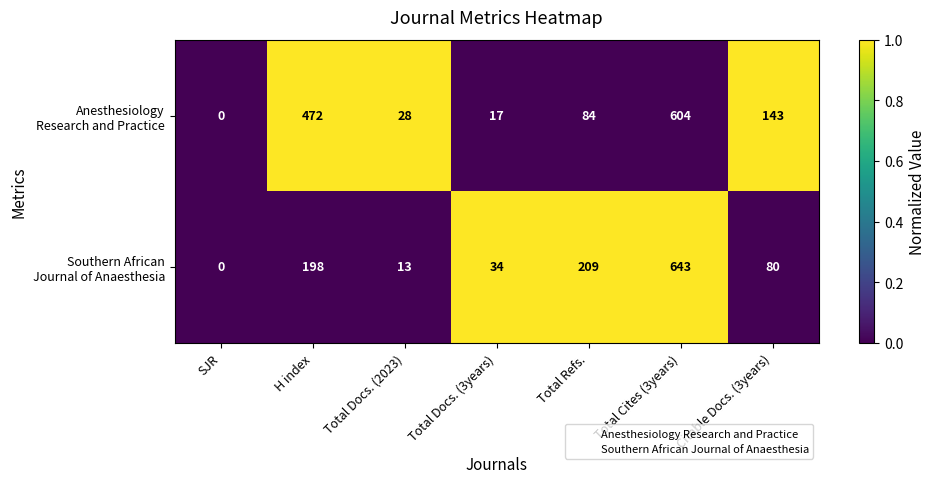

Which category has the lowest value across all series?

SJR